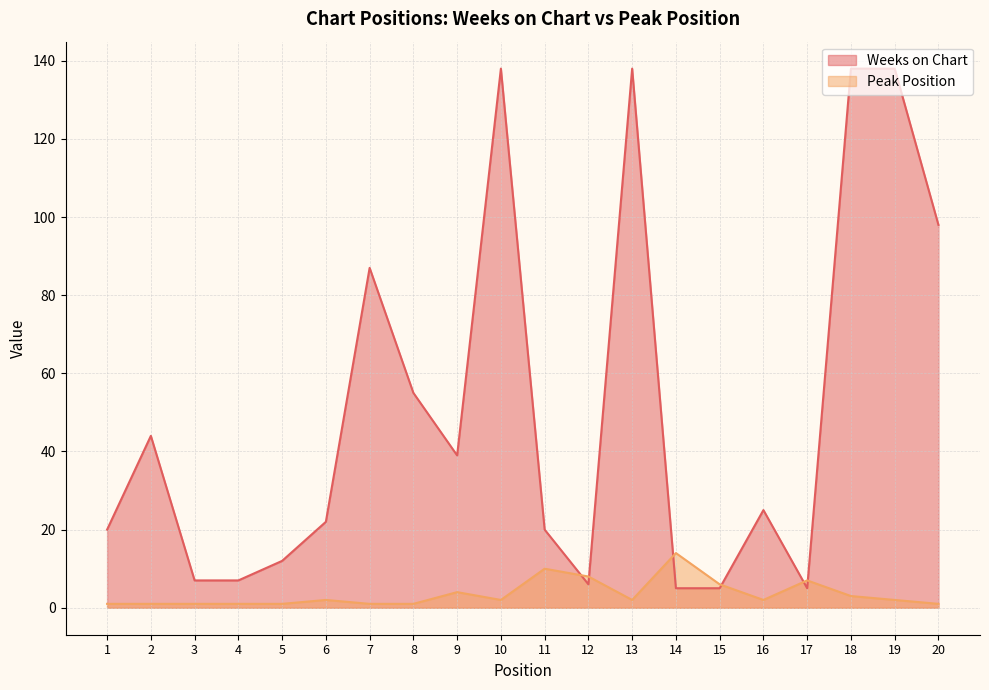

Which series has the largest total across all categories?

Weeks on Chart